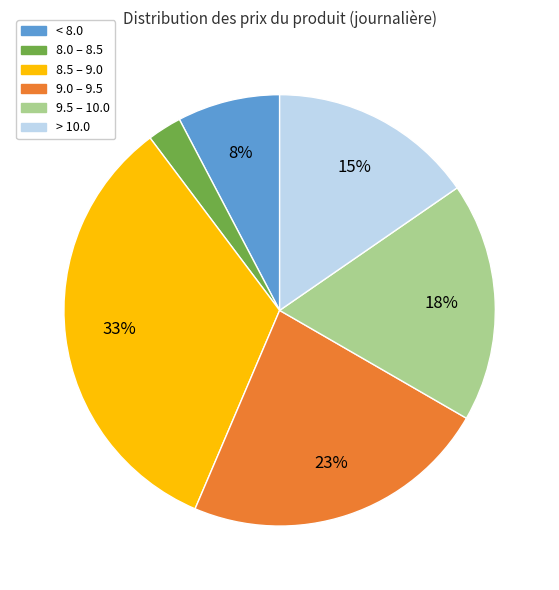

Is there any slice that represents more than half of the pie?

No